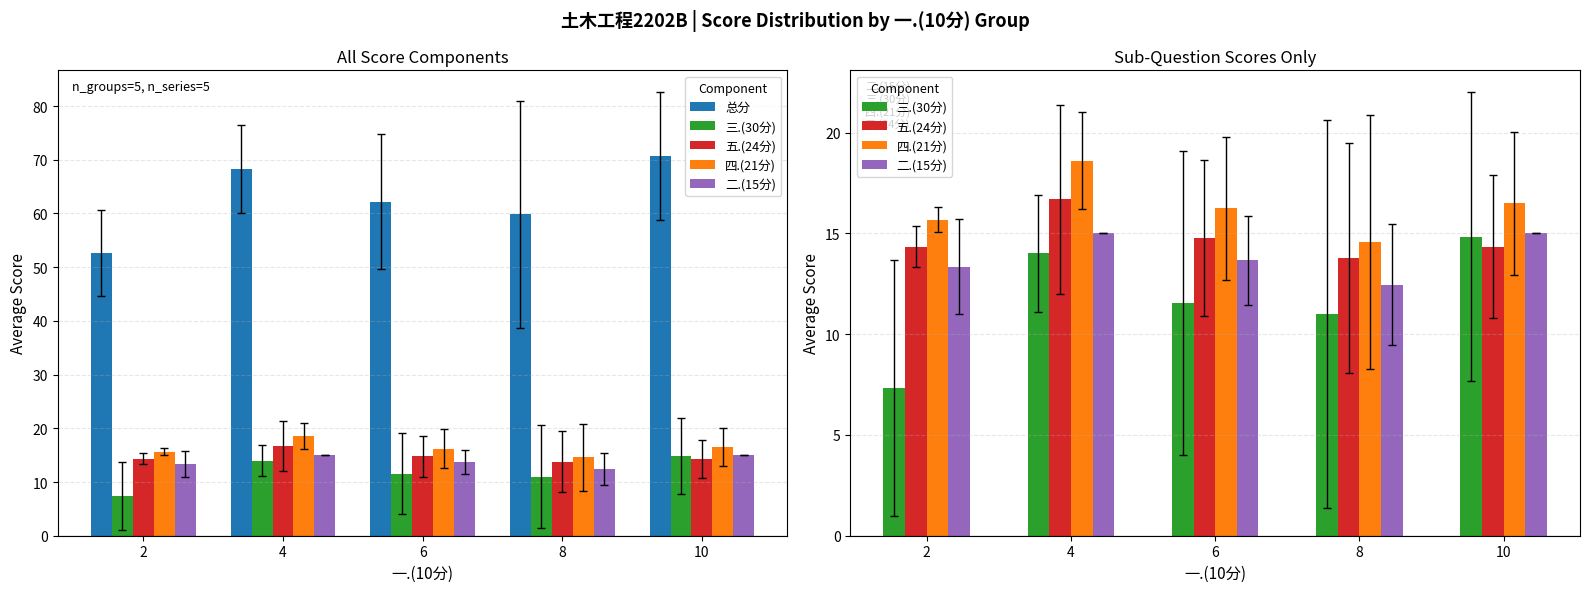

At which label does 二.(15分) reach its peak?

4